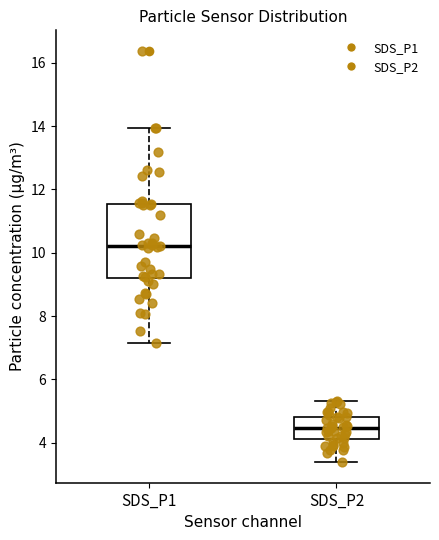

Reading left to right, read every box against the y-axis: the position of its median line, the range the box covers, and the ends of its whiskers. The values are not printed on the chart, so give them approximately, as read against the axis.

SDS_P1: median 10.2, box 9.2 to 11.6, whiskers 7.2 to 14.0
SDS_P2: median 4.4, box 4.2 to 4.8, whiskers 3.4 to 5.4